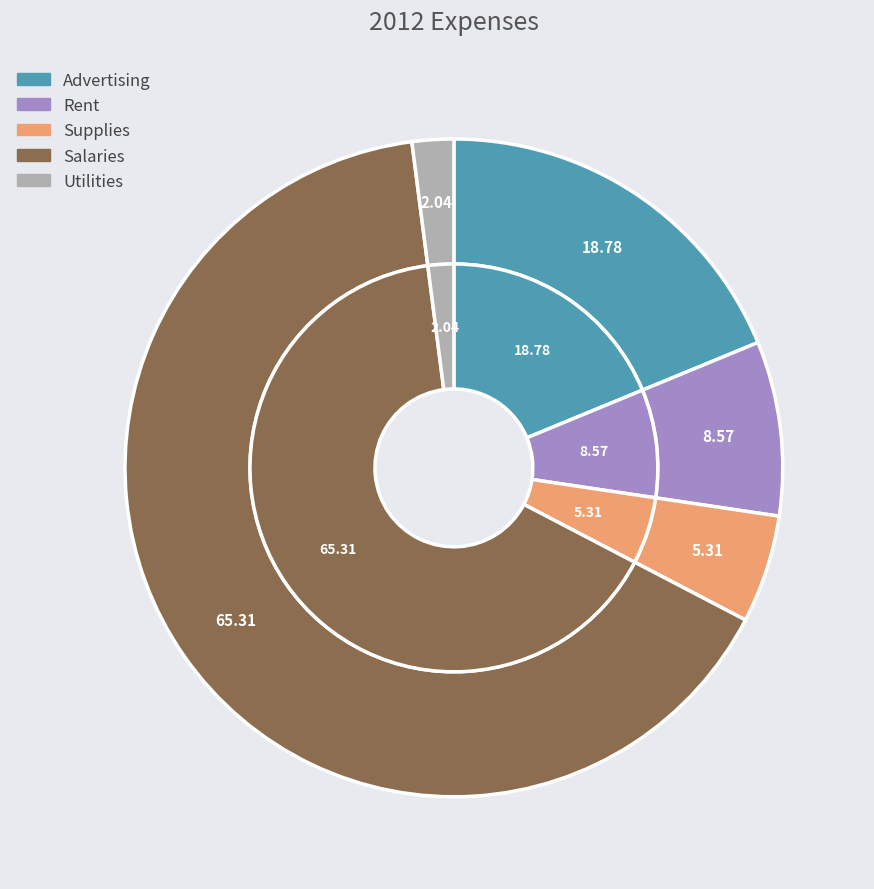

Rank the categories by value from lowest to highest.

Utilities, Supplies, Rent, Advertising, Salaries